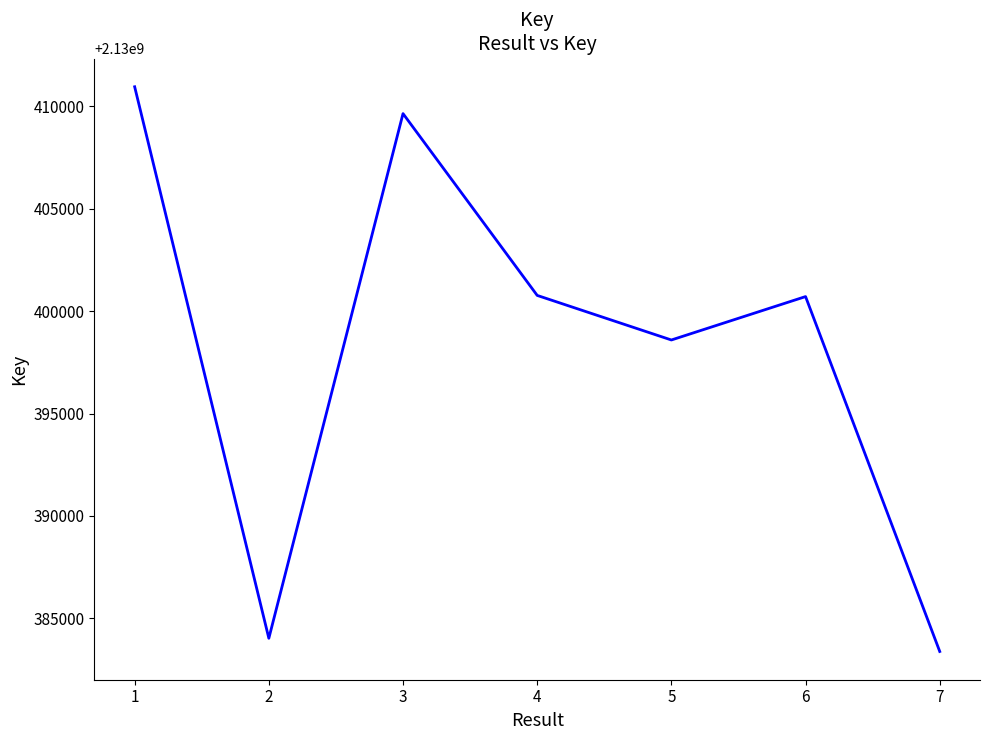

What is the change in value from 1 to 7?

-27583